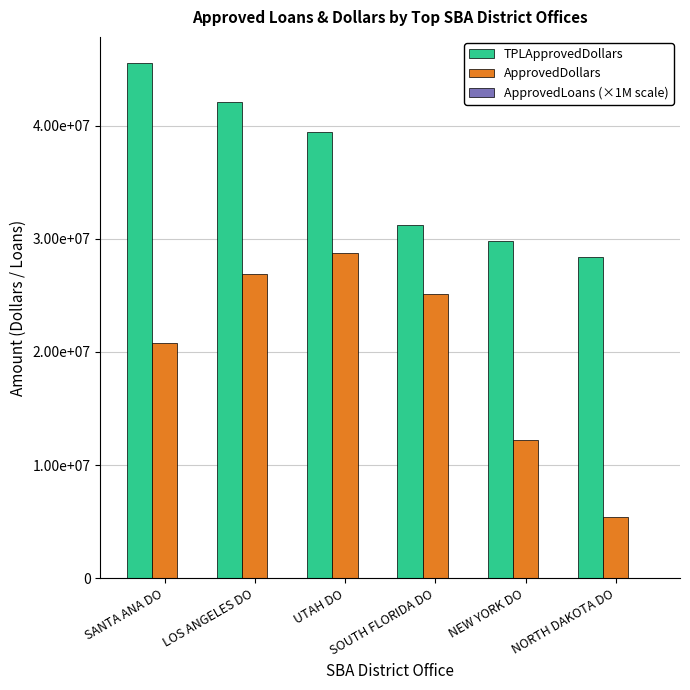

Are the bars horizontal?

No